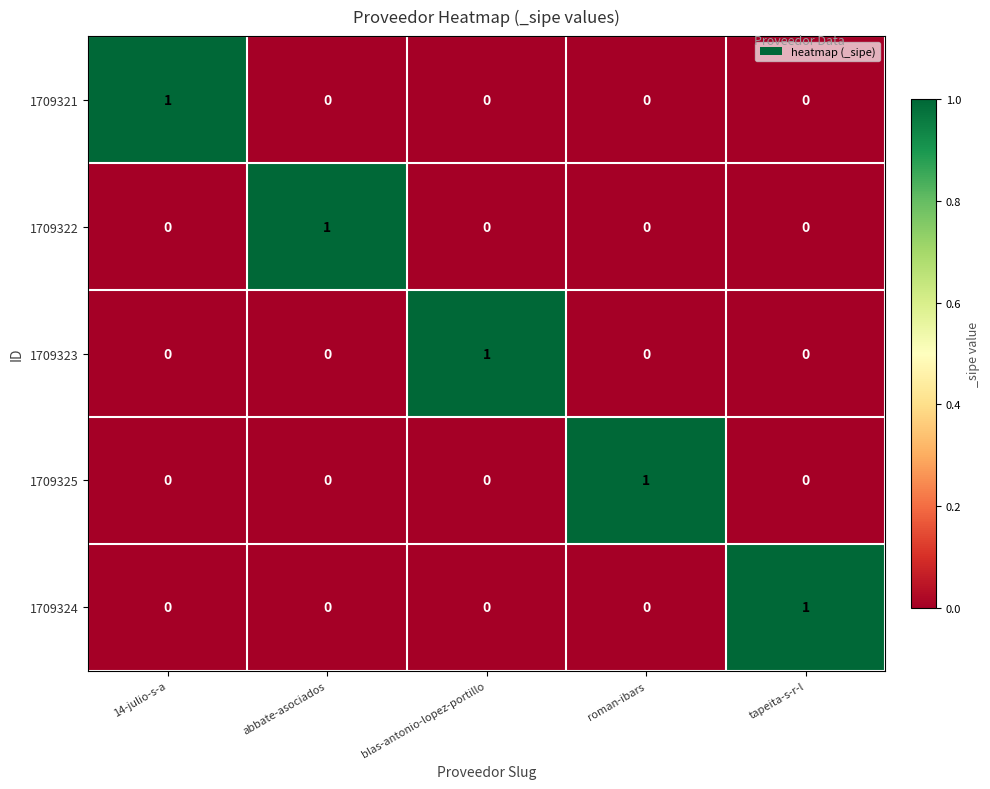

The value of 1709321 at abbate-asociados is 0. True or false?

True